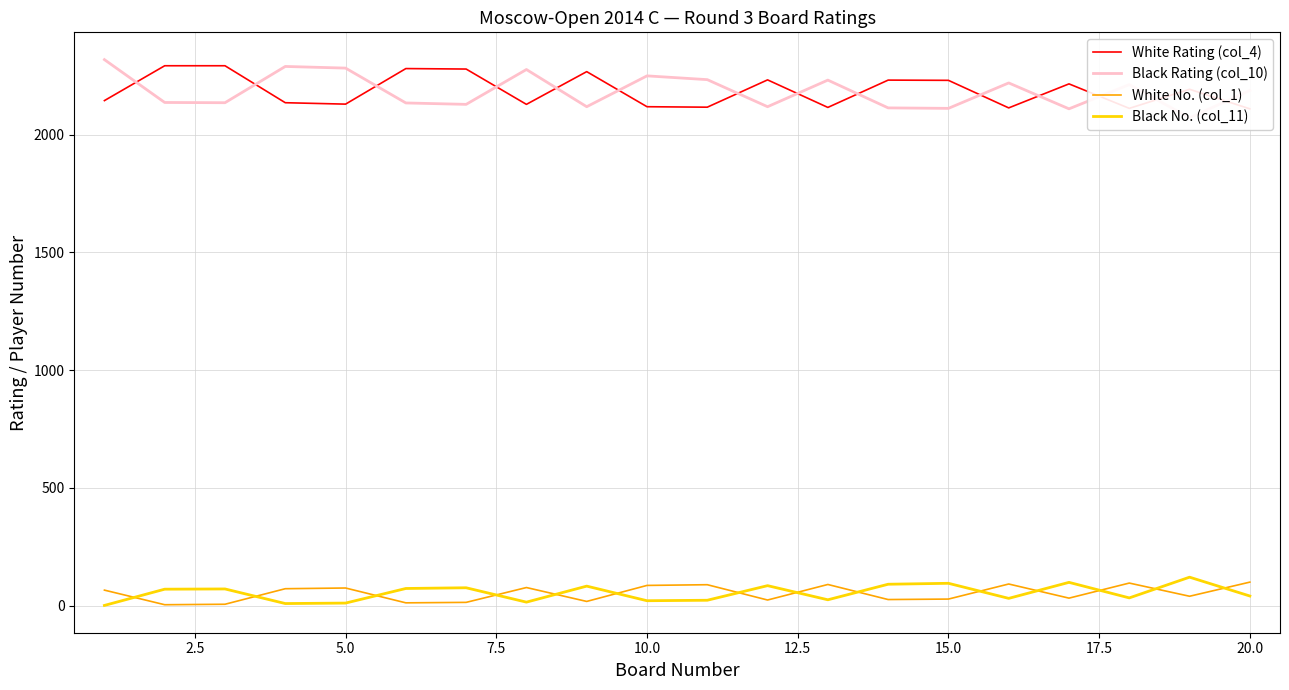

In White Rating (col_4), how many points are higher than both neighbors (excluding endpoints)?

6